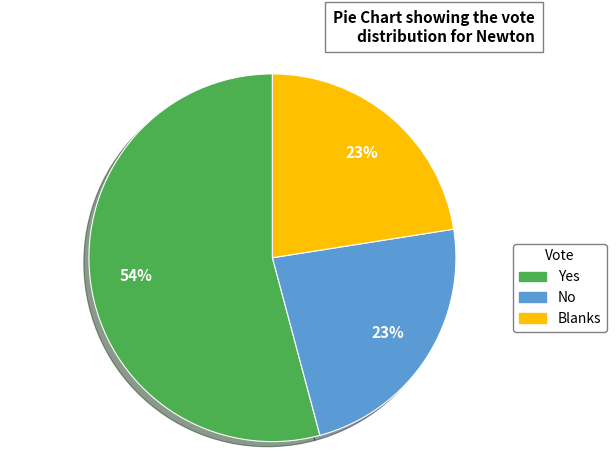

To the nearest percent, what is the difference between the No and Yes slice percentages?

31%